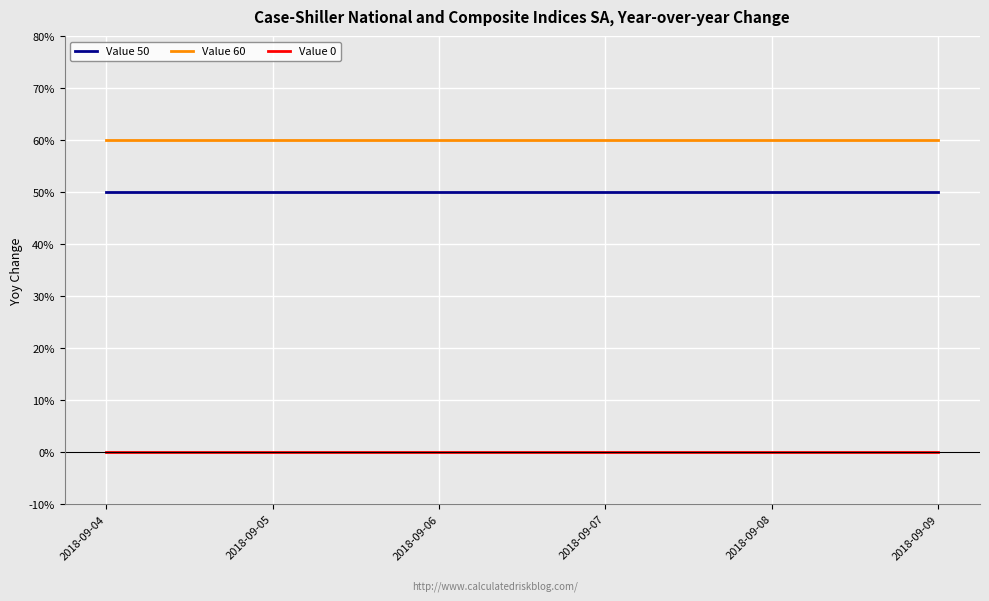

At how many categories does at least one series exceed 16?

6